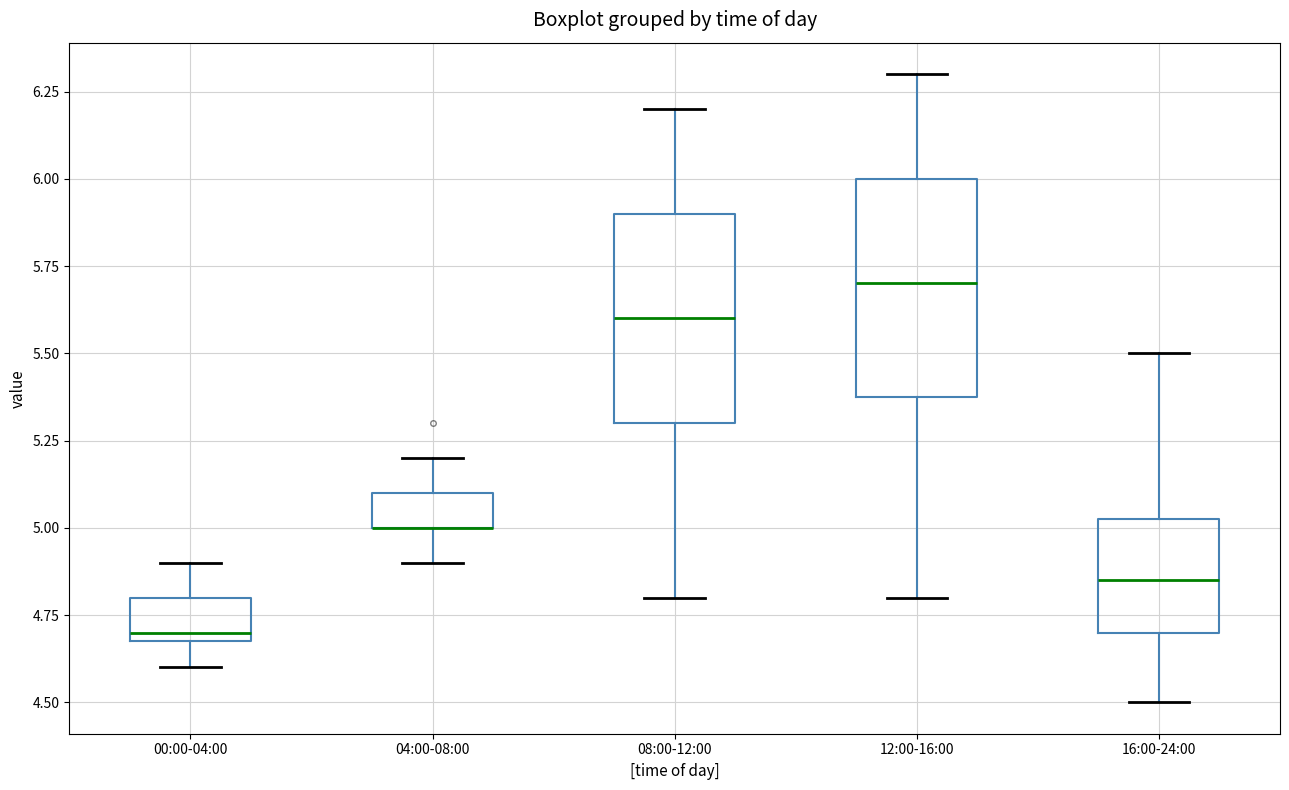

Where is the upper edge of the box for 08:00-12:00 on the y-axis? The values are not printed on the chart, so give them approximately, as read against the axis.

5.90